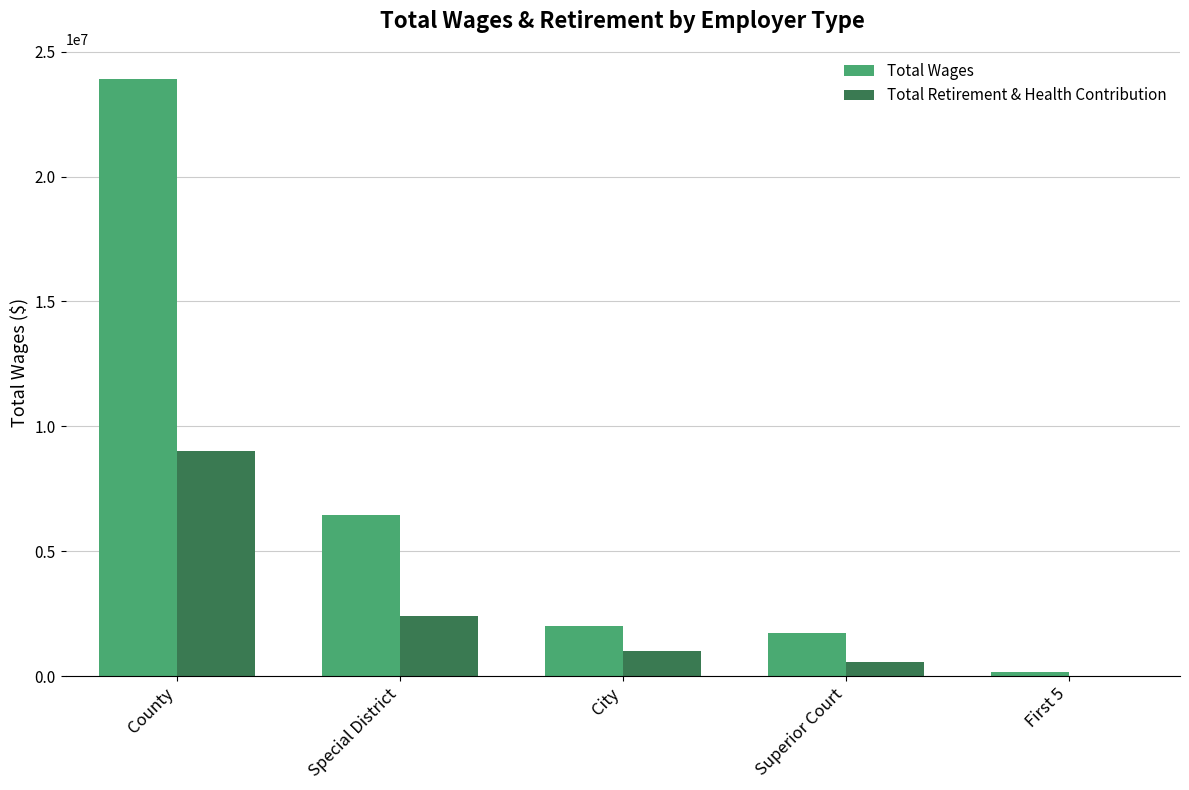

At which category is the sum across all series the highest?

County